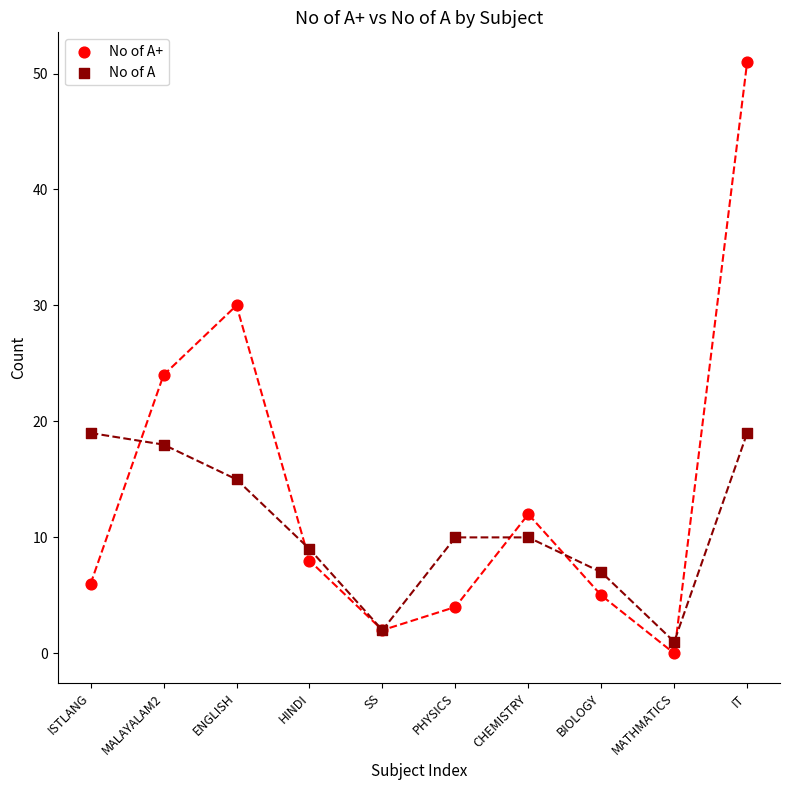

Which series contains the highest Y value?

No of A+